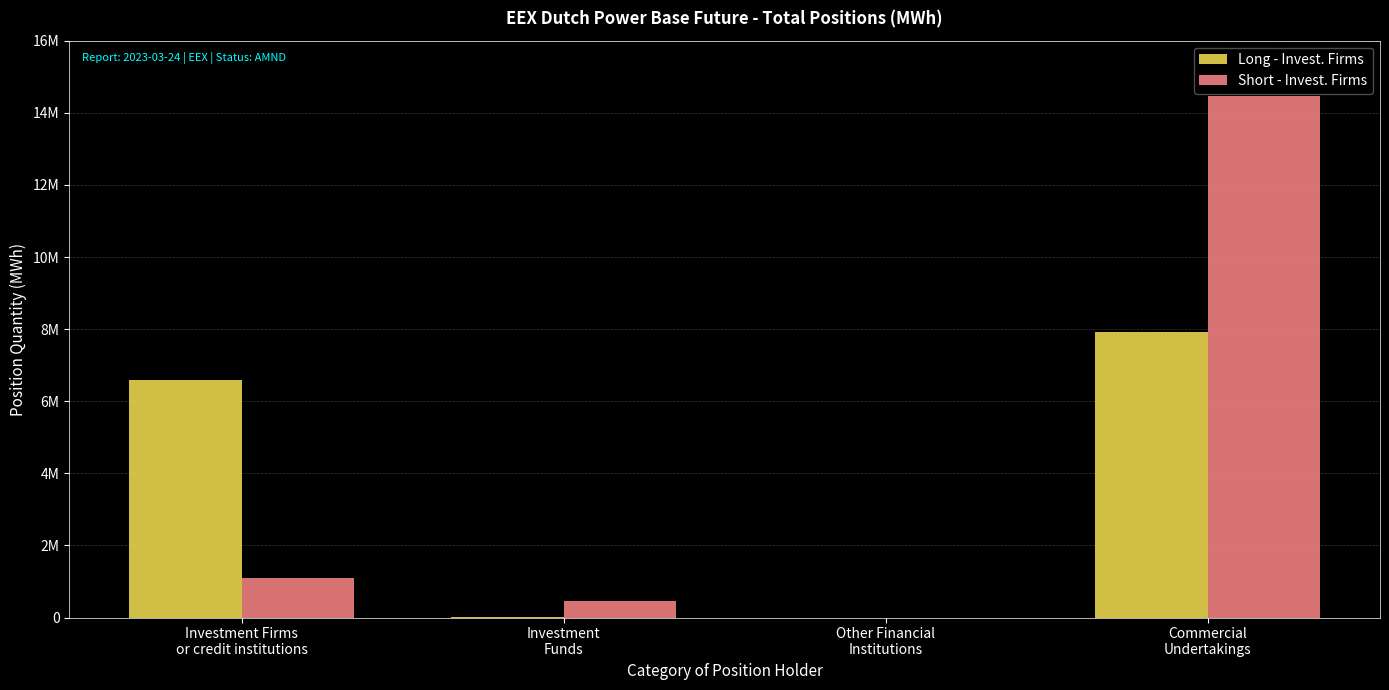

Are the bars horizontal?

No